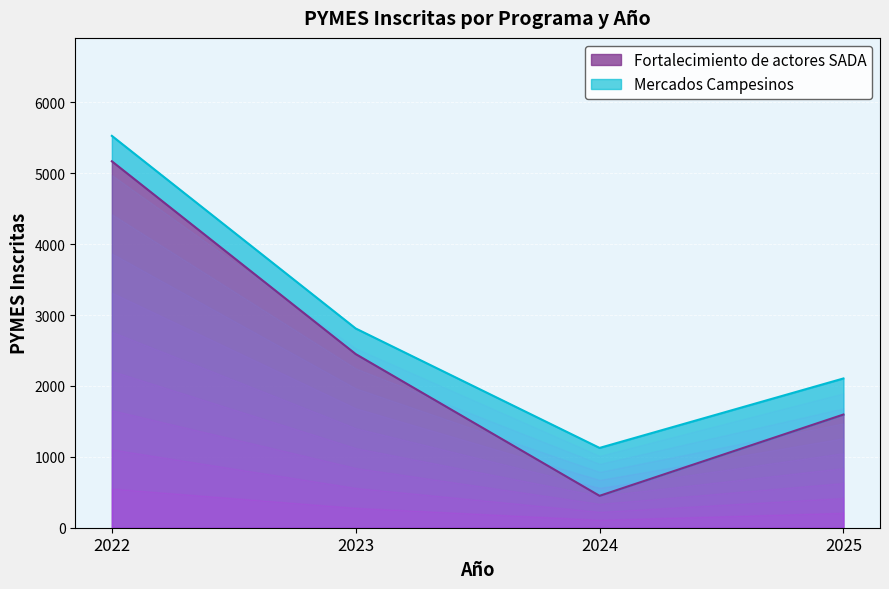

What is the difference between the values at 2023 and 2024?

2000